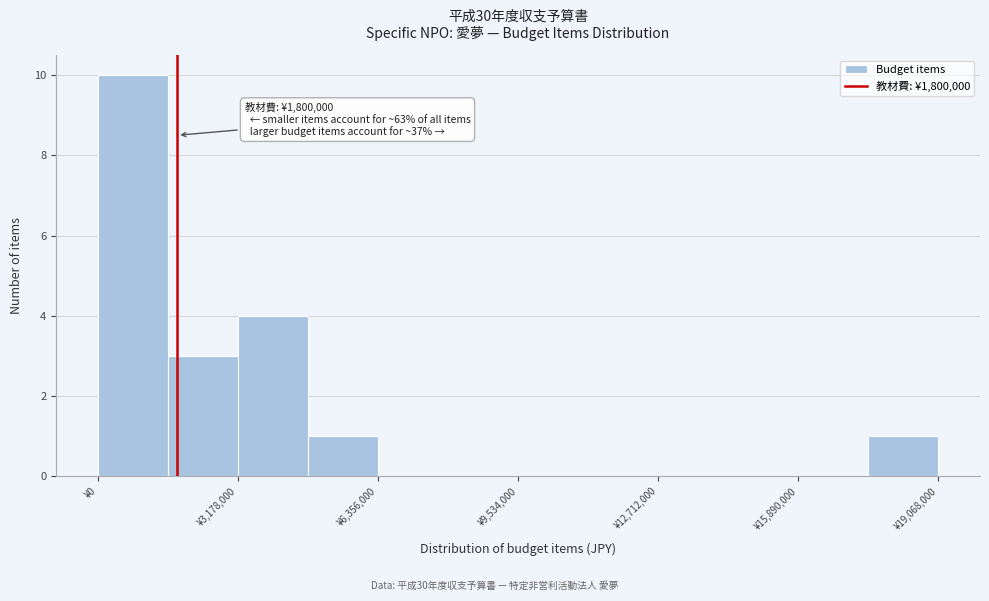

Around what value on the x-axis is the tallest bar? Give the approximate position of its centre, as read against the axis.

1000000